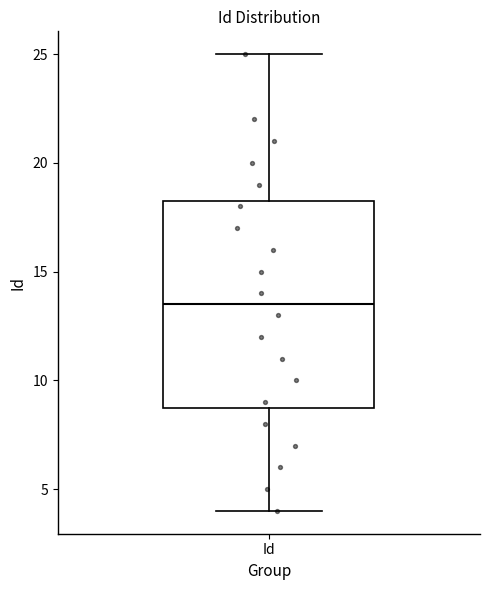

Read this box plot against the y-axis: the position of the median line, the range covered by the box, and the ends of both whiskers. The values are not printed on the chart, so give them approximately, as read against the axis.

median 13.5, box 9.0 to 18.5, whiskers 4.0 to 25.0